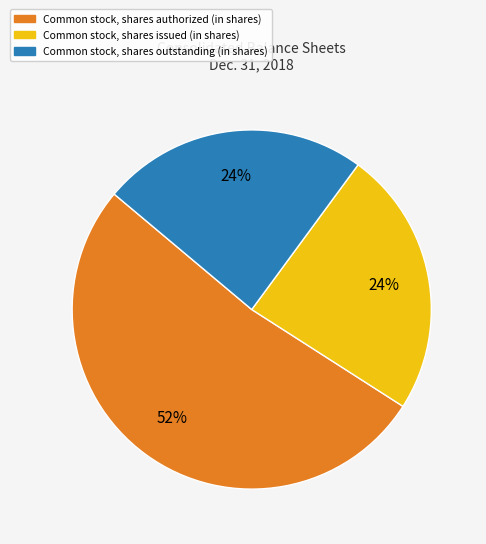

True or false: Common stock, shares issued (in shares) accounts for 10% of the total.

False